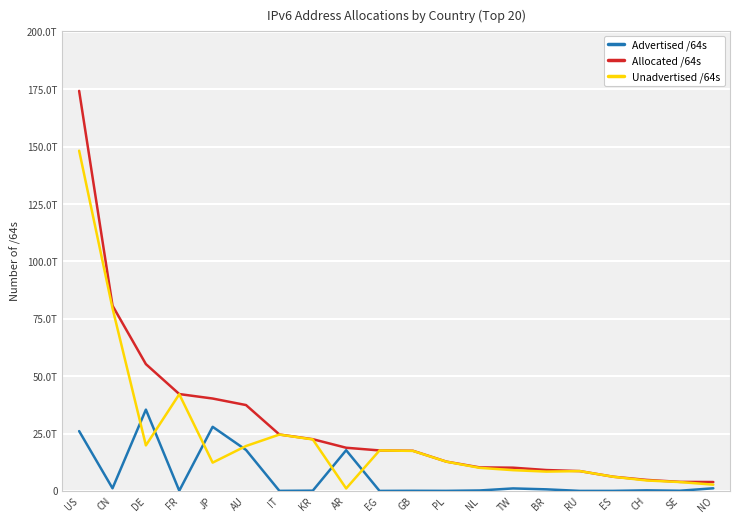

List the series in order of their overall mean, highest first.

Allocated /64s, Unadvertised /64s, Advertised /64s